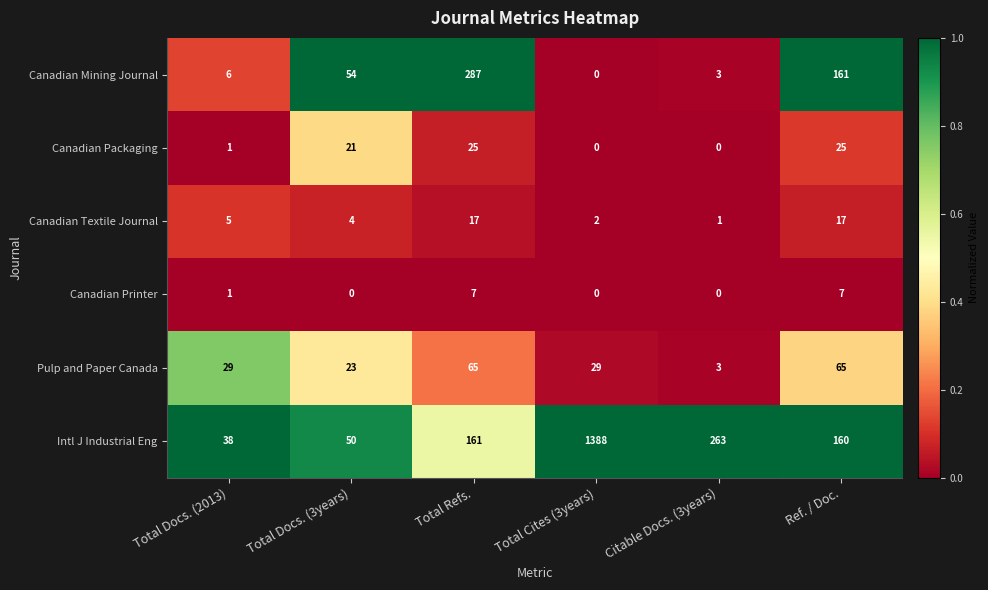

What is the highest value of the Canadian Printer series?

7